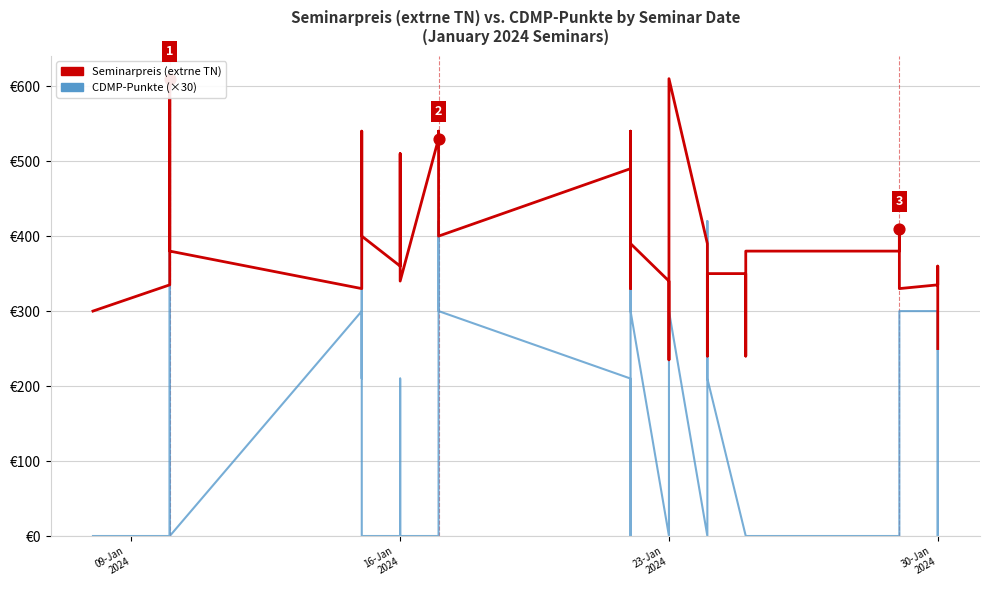

Which series reaches the minimum Y coordinate?

CDMP-Punkte (×30)